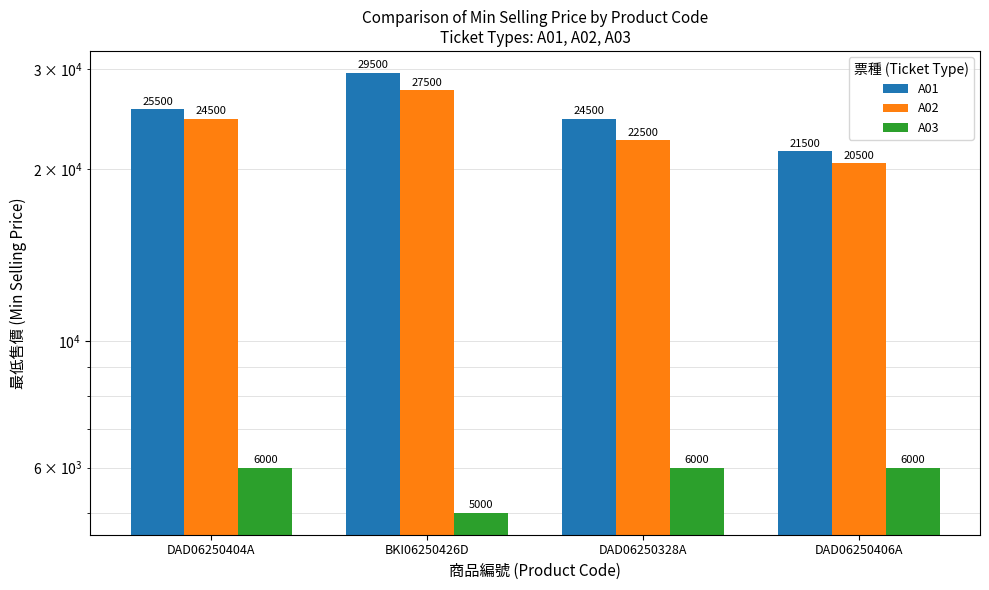

At how many categories does at least one series exceed 18645?

4